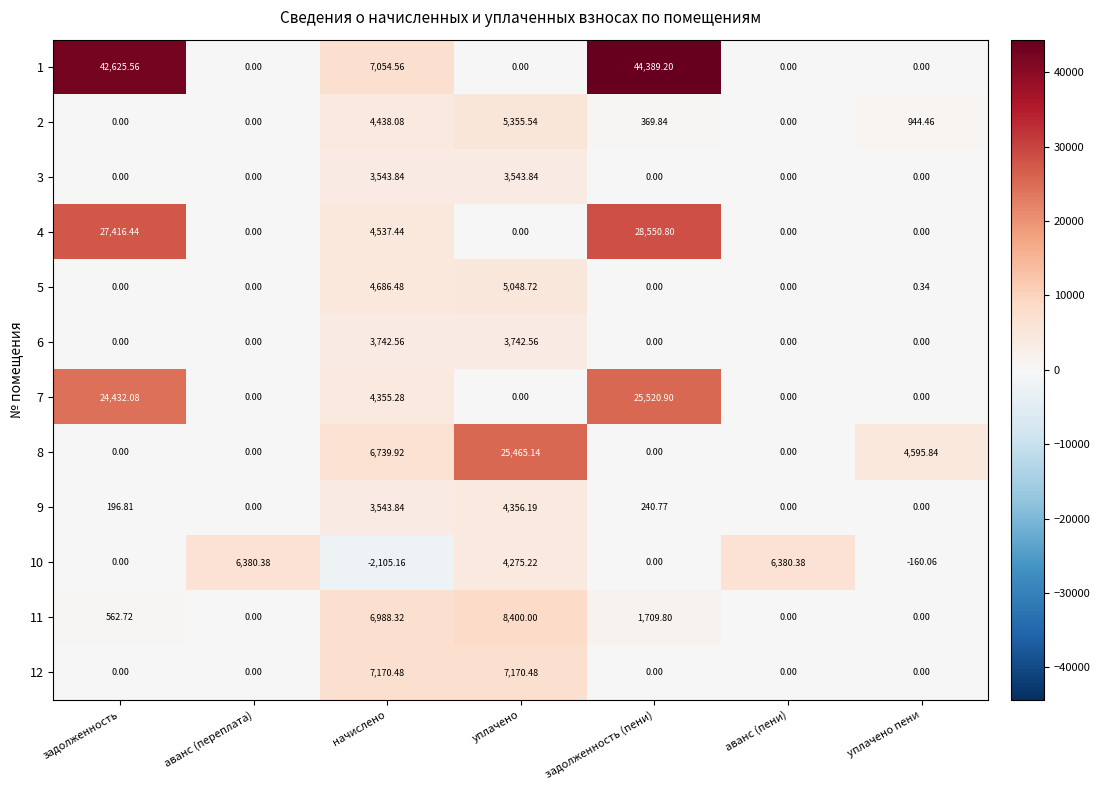

Which label corresponds to the largest value in the chart?

задолженность (пени)